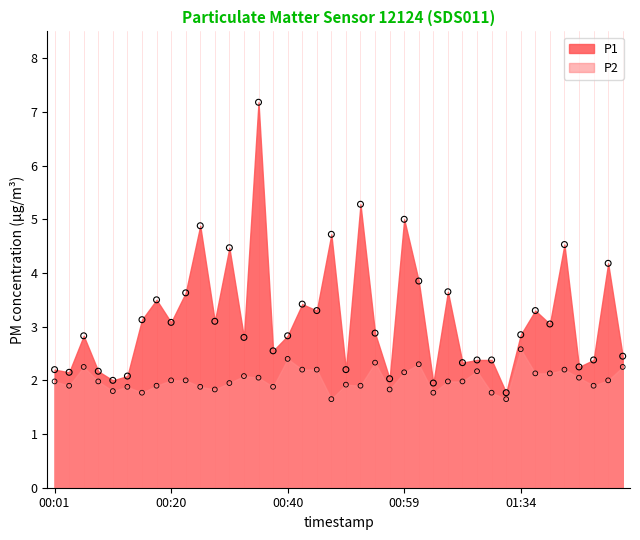

What is the total value across all series at 00:32?

4.9